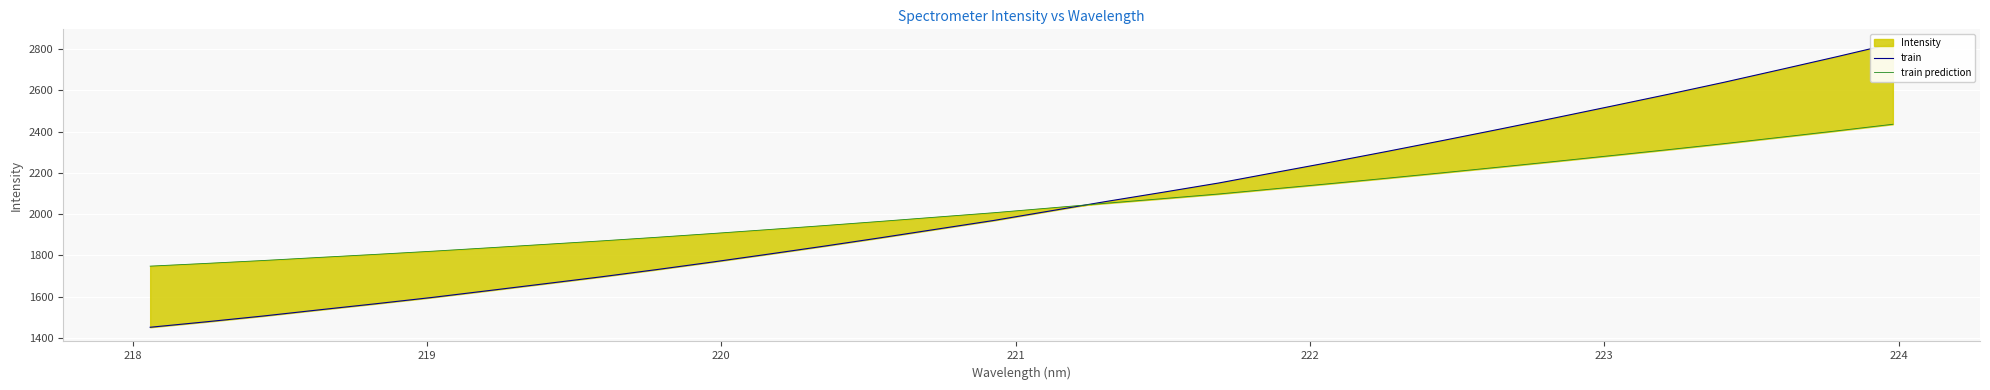

What is the average value of the train series?

2044.4